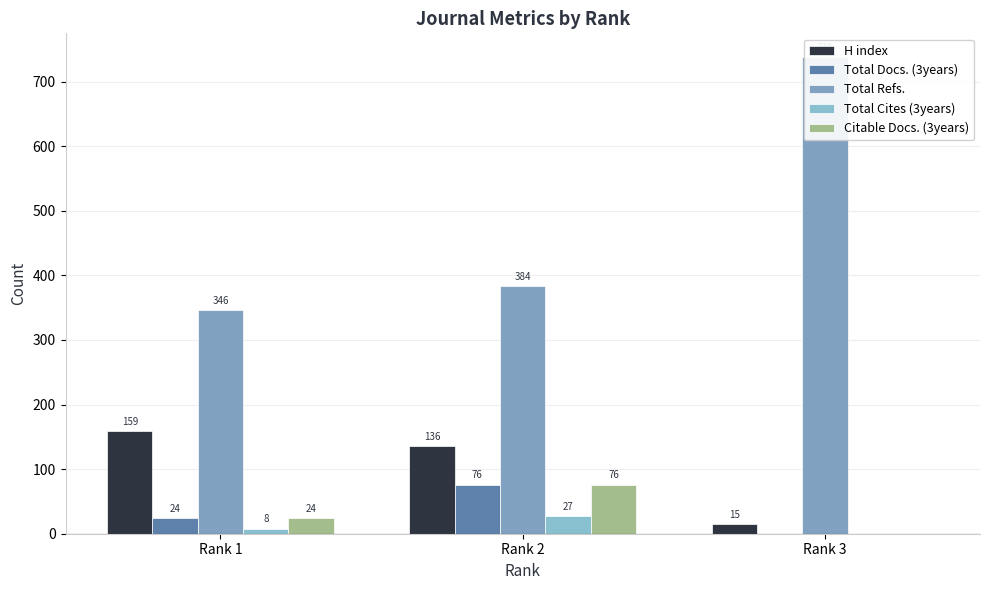

Rank the series at Rank 2 from highest to lowest value.

Total Refs., H index, Total Docs. (3years), Citable Docs. (3years), Total Cites (3years)